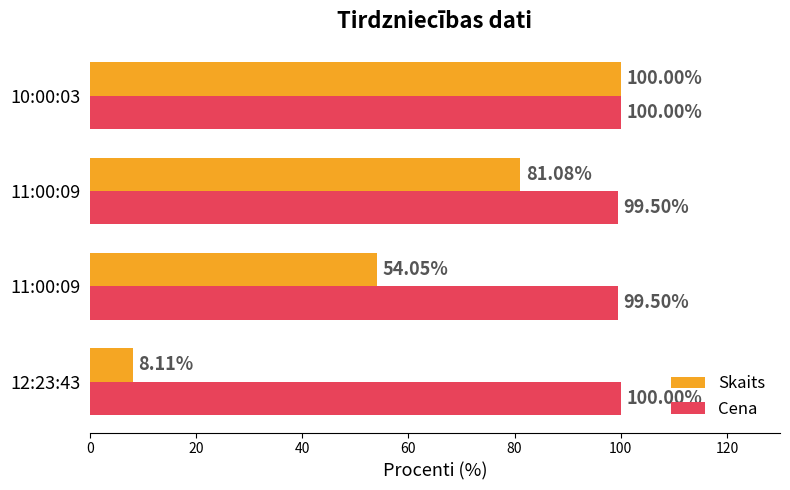

What are all the series names shown in the legend?

Skaits, Cena